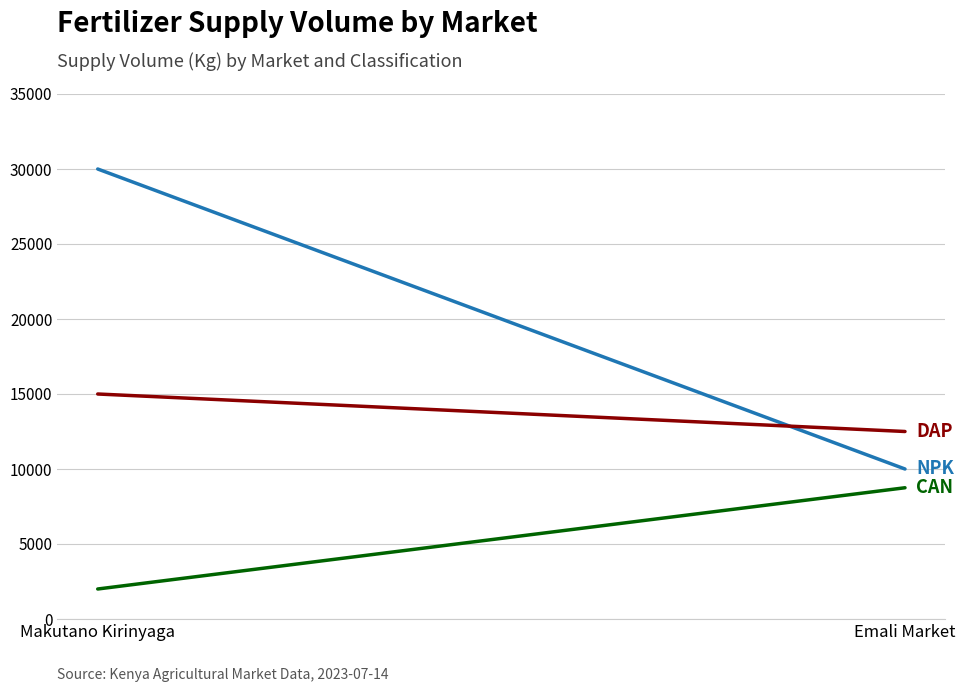

What is the smallest value displayed?

2000